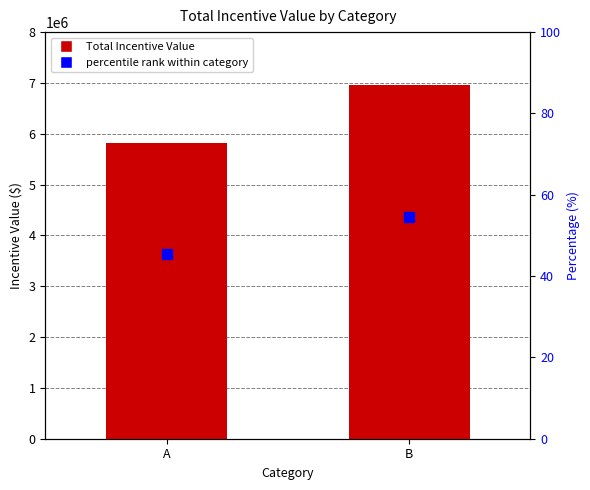

Which category has the highest value in the Total Incentive Value series?

B